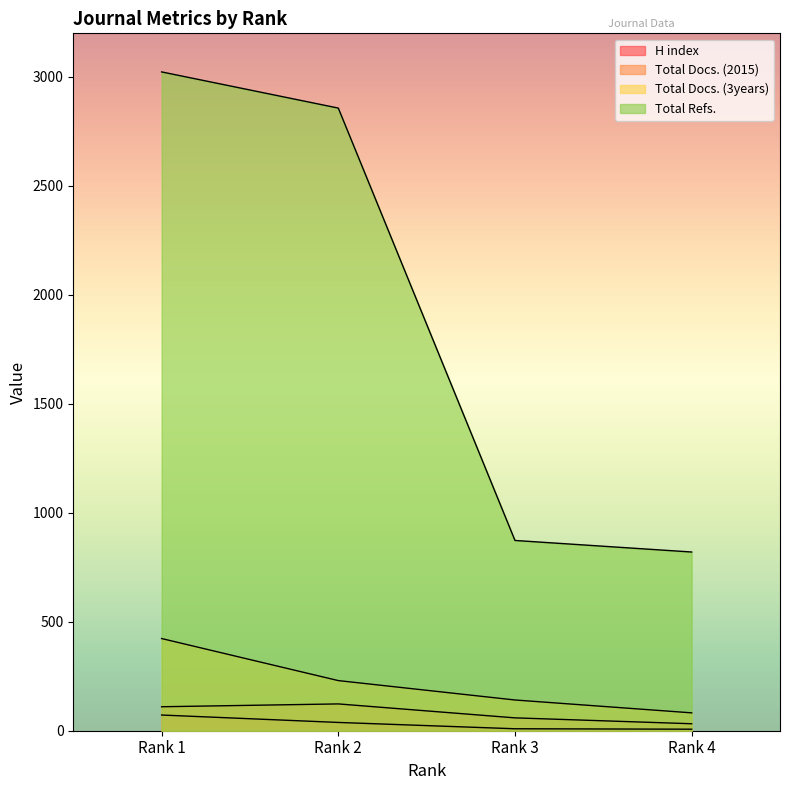

What is the greatest value displayed?

3023